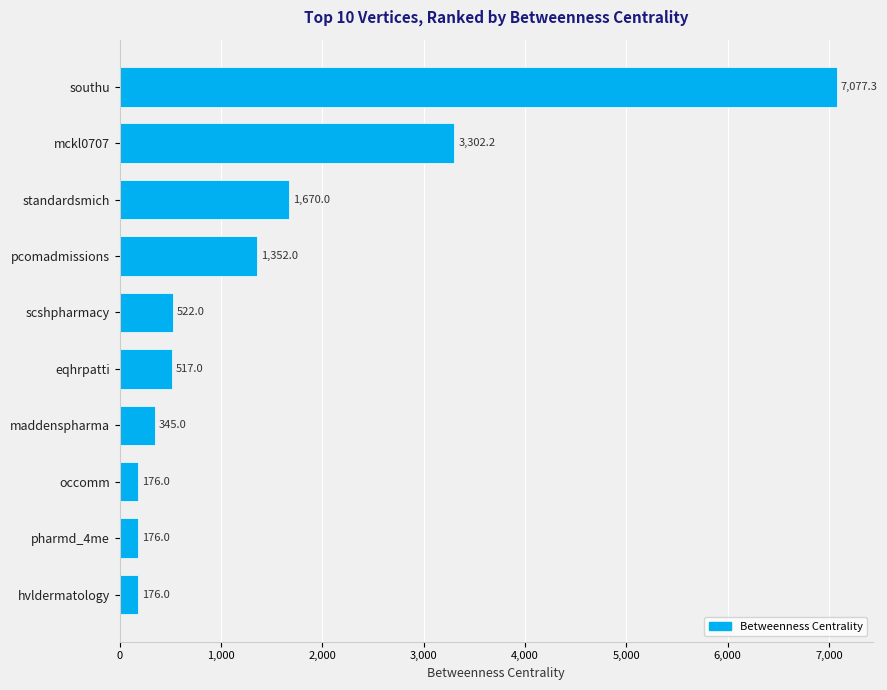

The chart shows a value of 1670.0 at standardsmich. True or false?

True